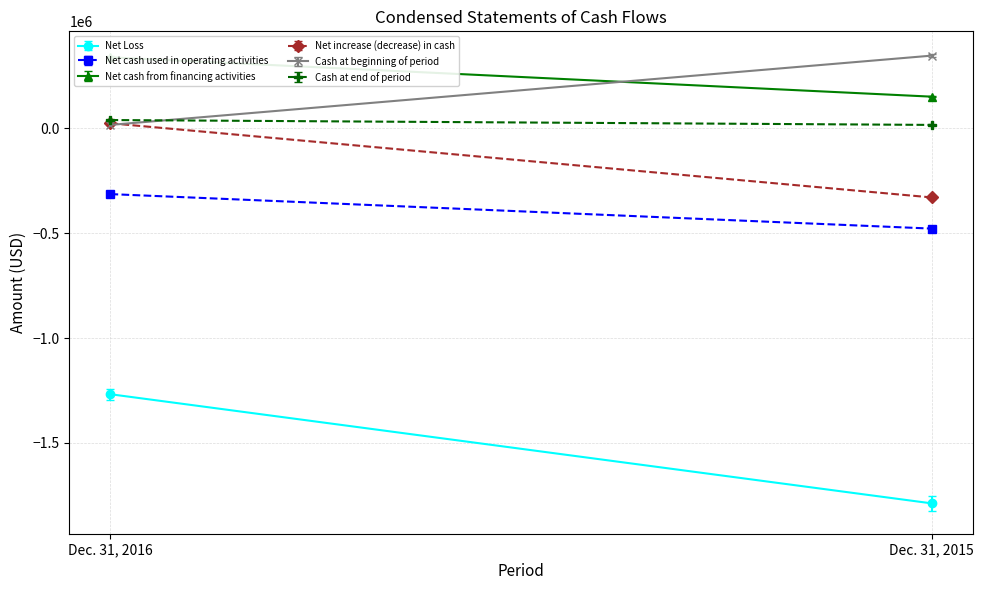

True or false: Net Loss has a value of -1267917 at Dec. 31, 2016.

True